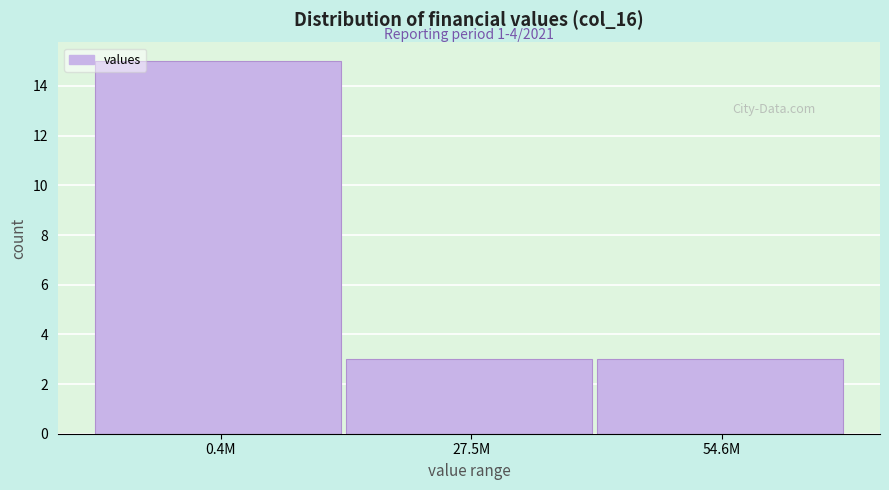

Reading left to right, what are all the values shown in this chart?

0.4M=15	27.5M=3	54.6M=3